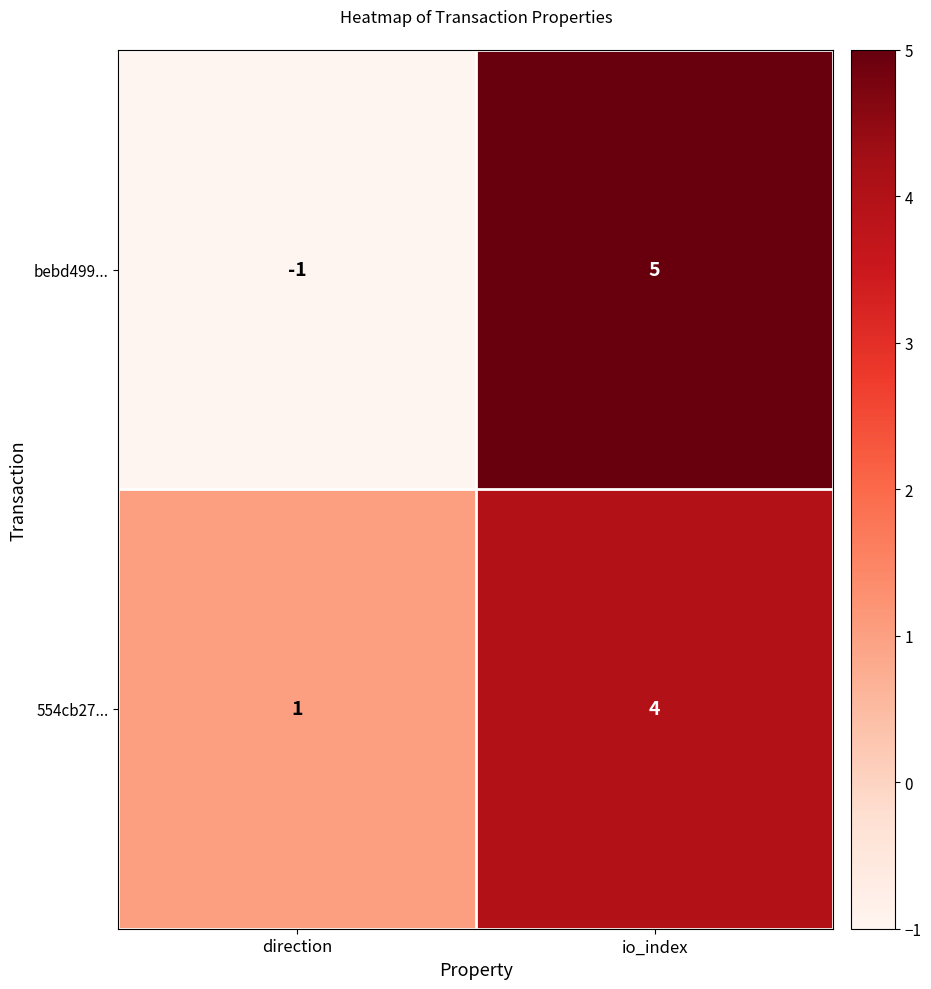

What is the sum of the 554cb27... values at direction and io_index?

5